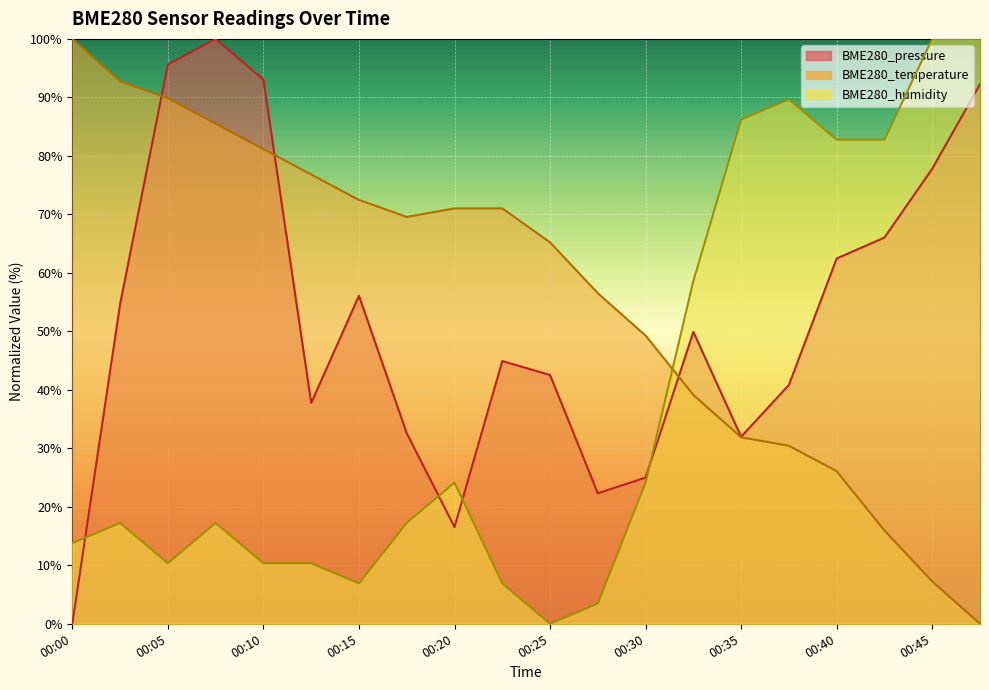

Where is the first local minimum for BME280_pressure?

00:13